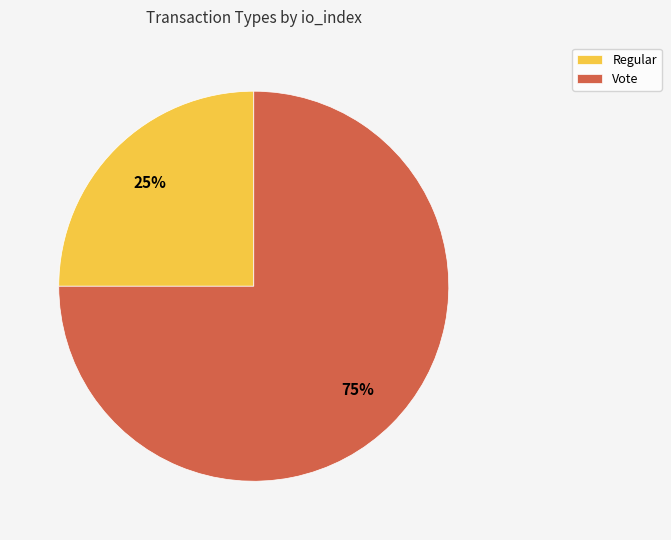

To the nearest percent, what is the combined percentage of Vote and Regular?

100%